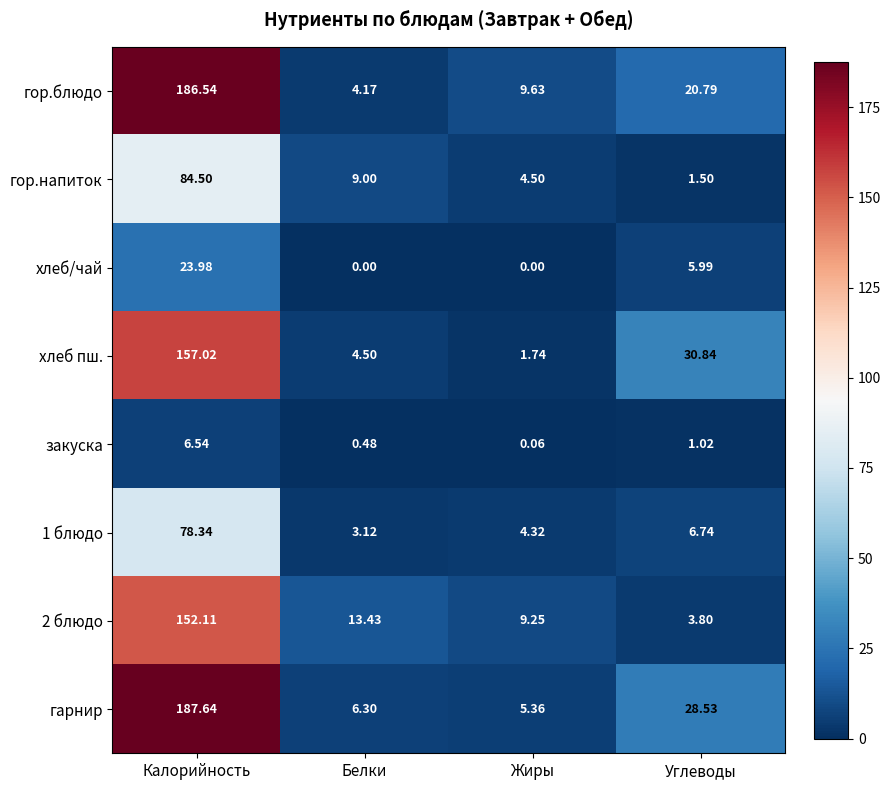

At which label is закуска closest to 3?

Углеводы